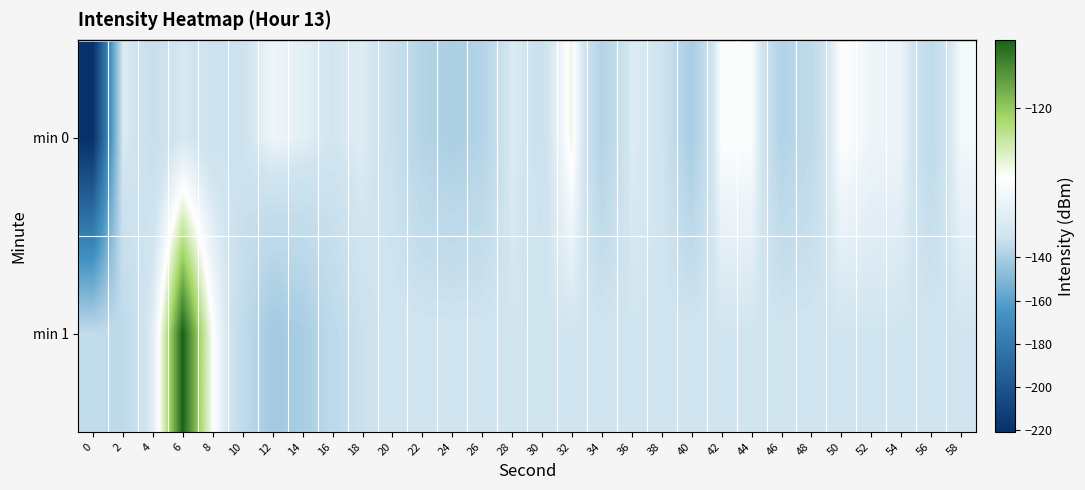

What is the minimum value shown in the chart?

-220.6